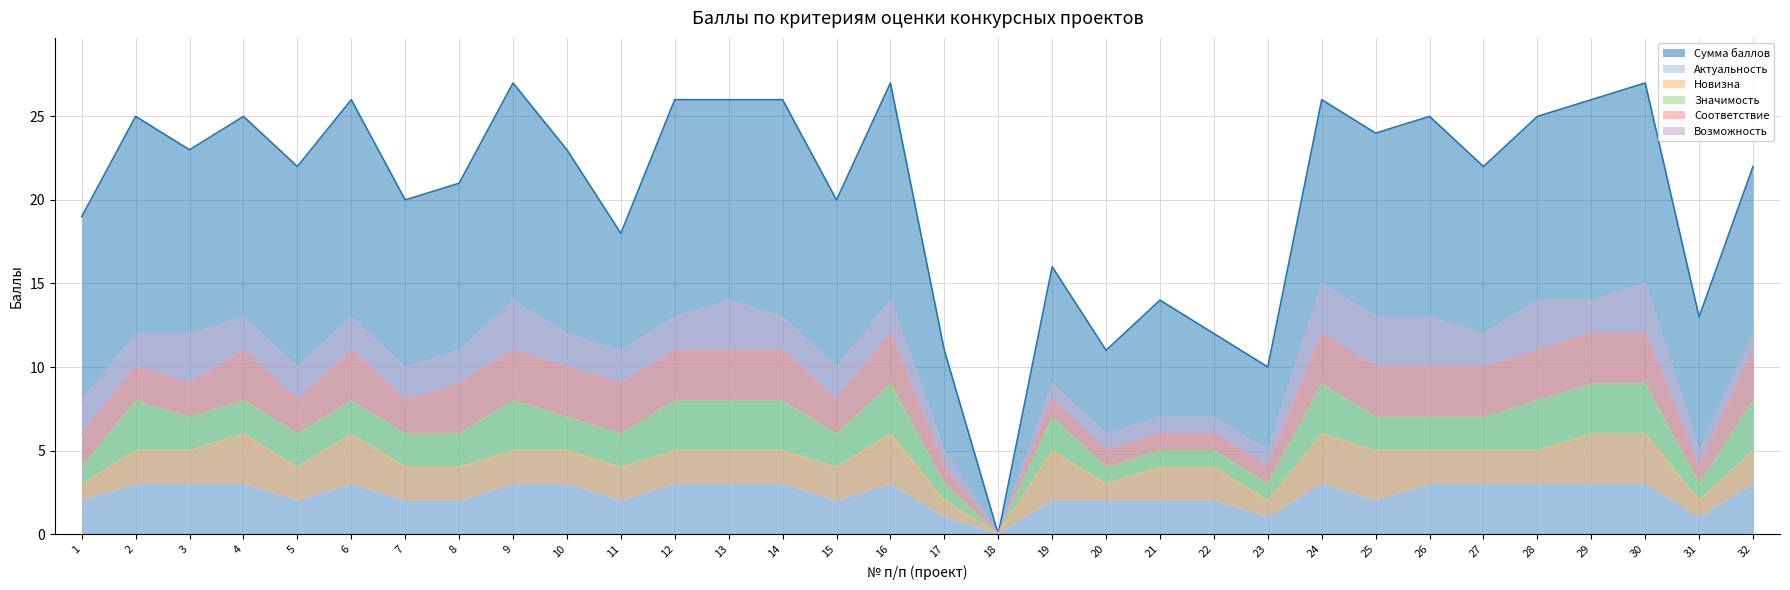

Which has a higher value, 8 or 3?

3